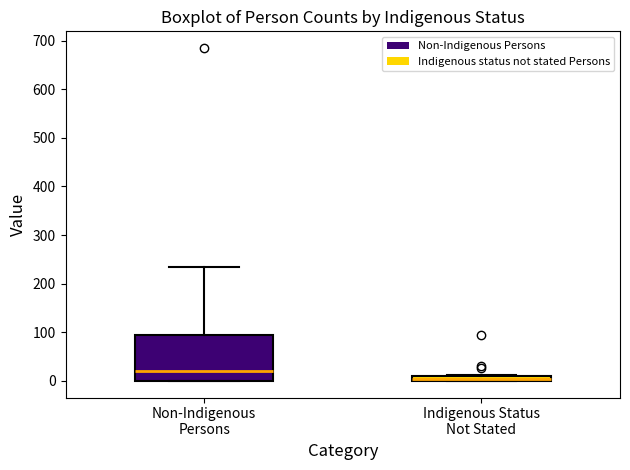

Which box is the tallest, from its lower edge to its upper edge?

Non-Indigenous Persons